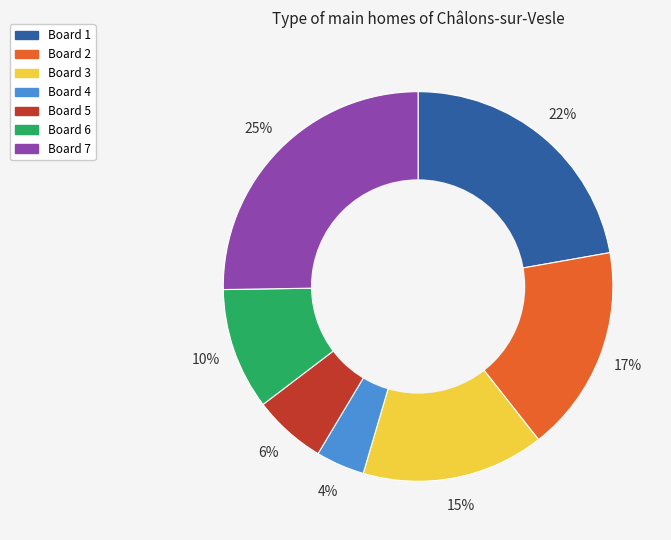

How many slices are in this pie chart?

7